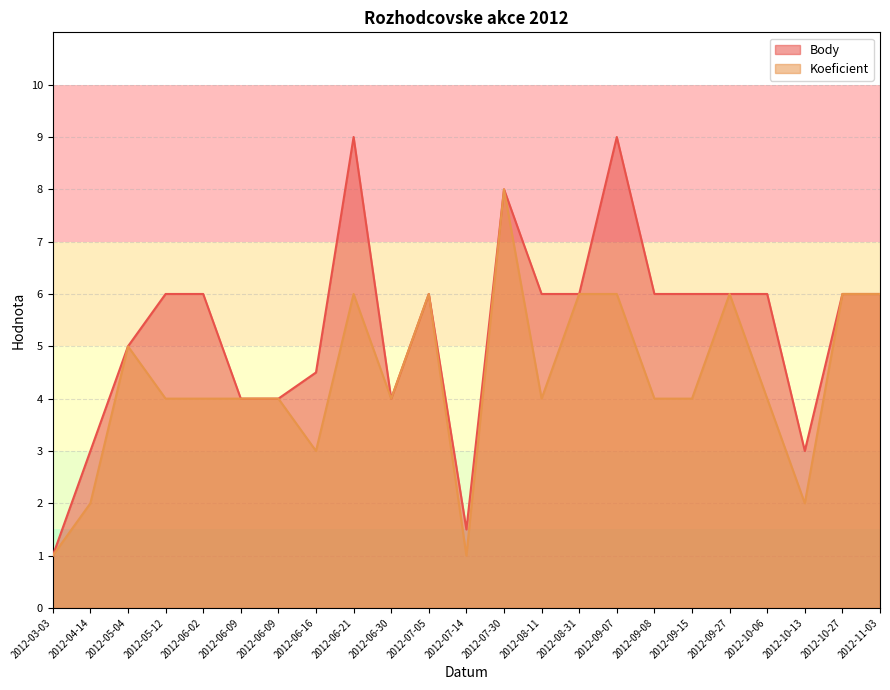

At how many categories does at least one series exceed 5?

14